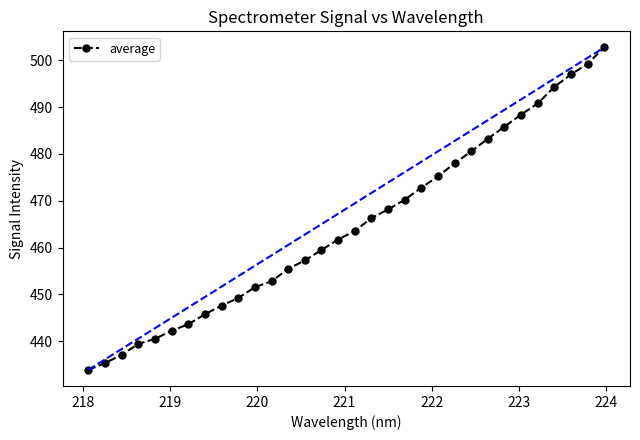

What is the value of the 2nd point from the left?

435.3